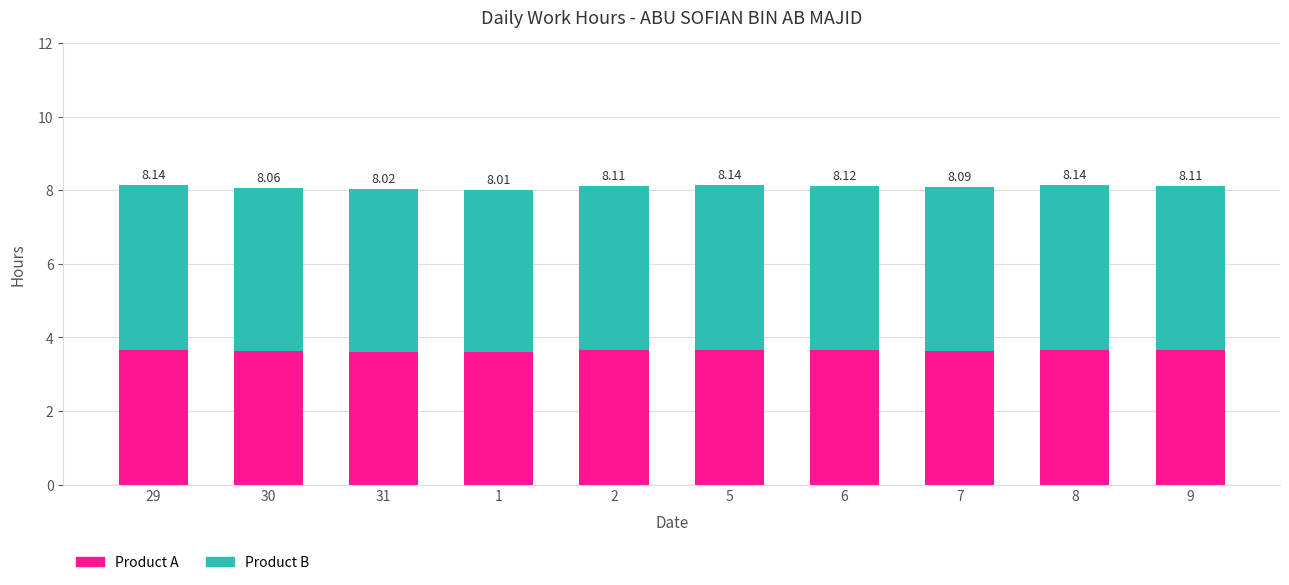

What is the sum of the Product A values at 31 and 2?

7.3